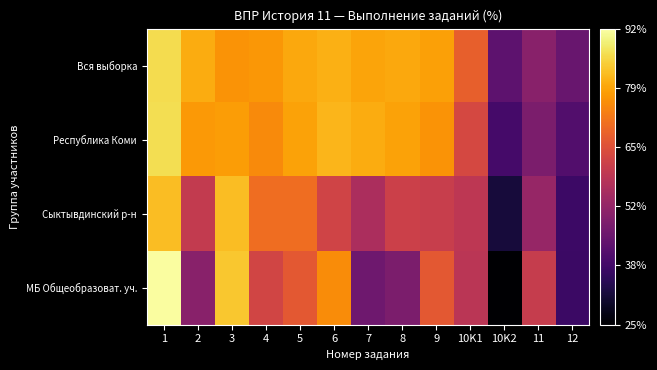

List the series in order of their peak value, lowest first.

Сыктывдинский р-н, Вся выборка, Республика Коми, МБ Общеобразоват. уч.